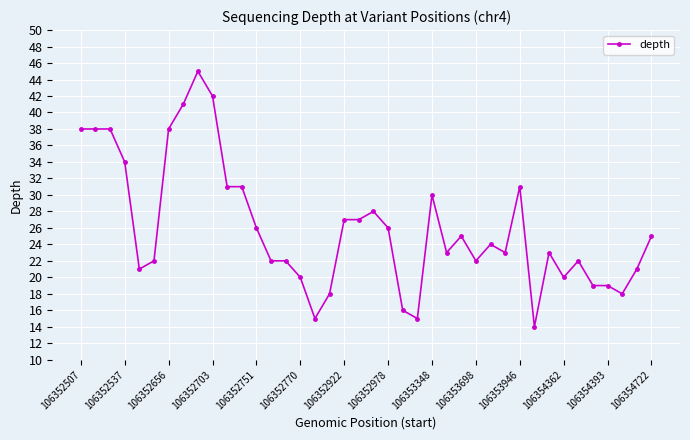

What is the maximum value shown in the chart?

45